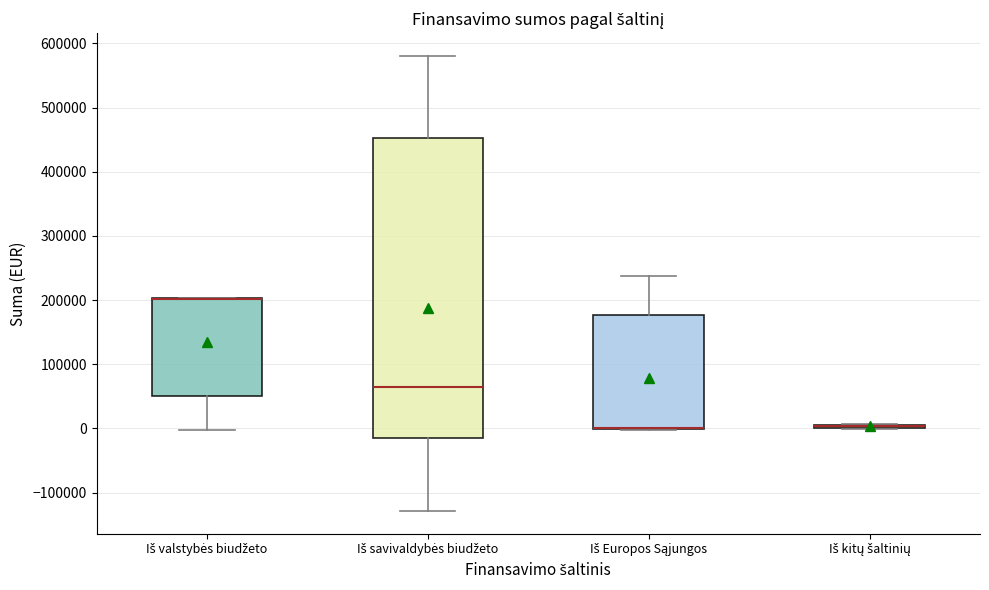

Where is the lower edge of the box for Iš valstybės biudžeto on the y-axis? The values are not printed on the chart, so give them approximately, as read against the axis.

50000